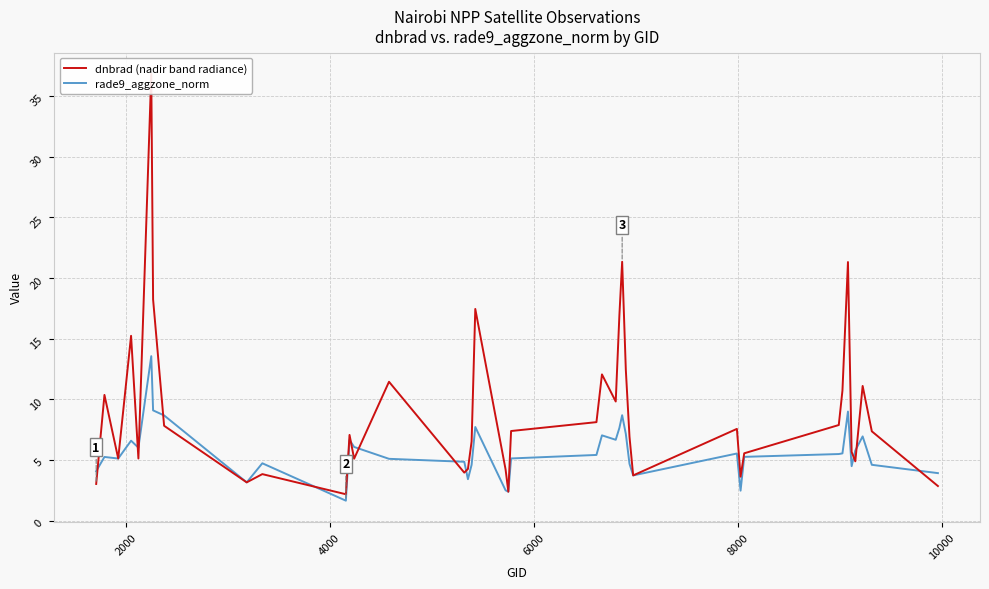

How many categories are shown in the chart?

40